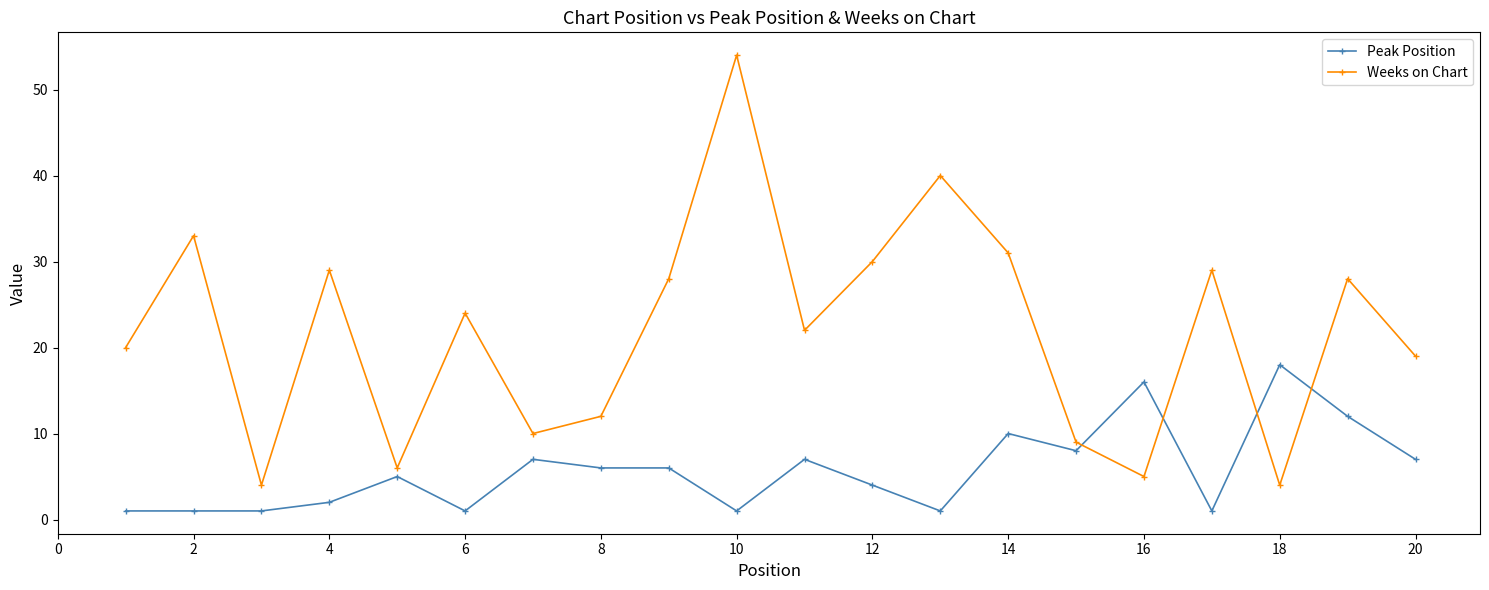

Which series has the largest total across all categories?

Weeks on Chart